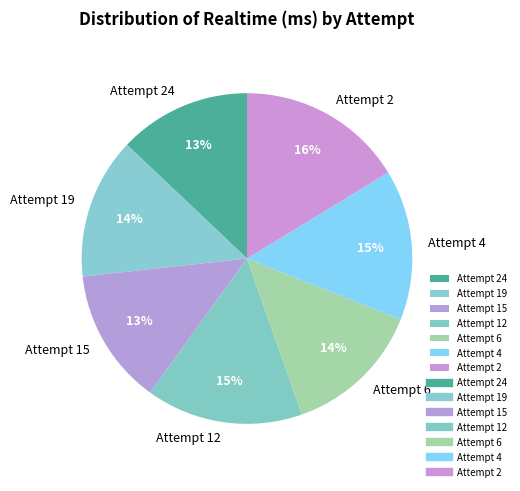

Count the number of slices in the pie.

7